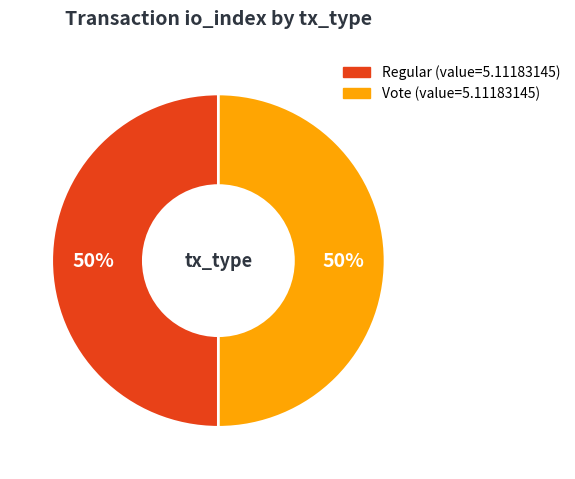

What percentage is the Regular slice, to the nearest percent?

50%